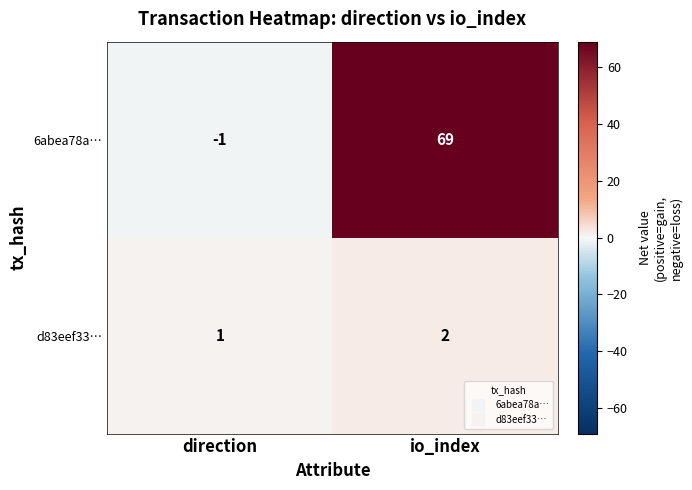

Rank the series at direction from lowest to highest value.

6abea78a…, d83eef33…